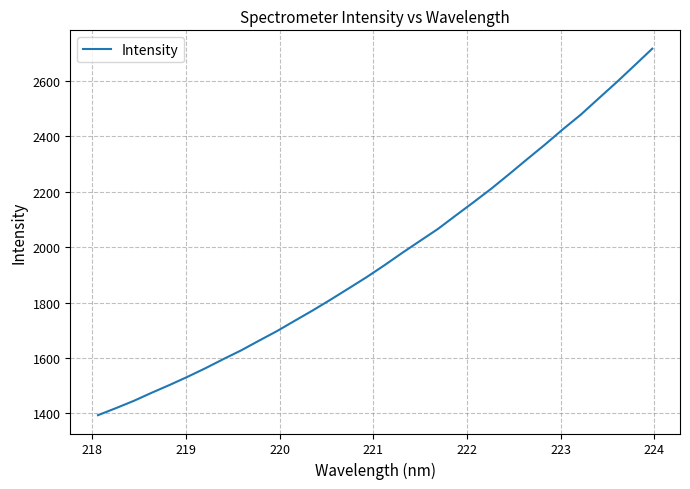

What is the smallest value displayed?

1393.1